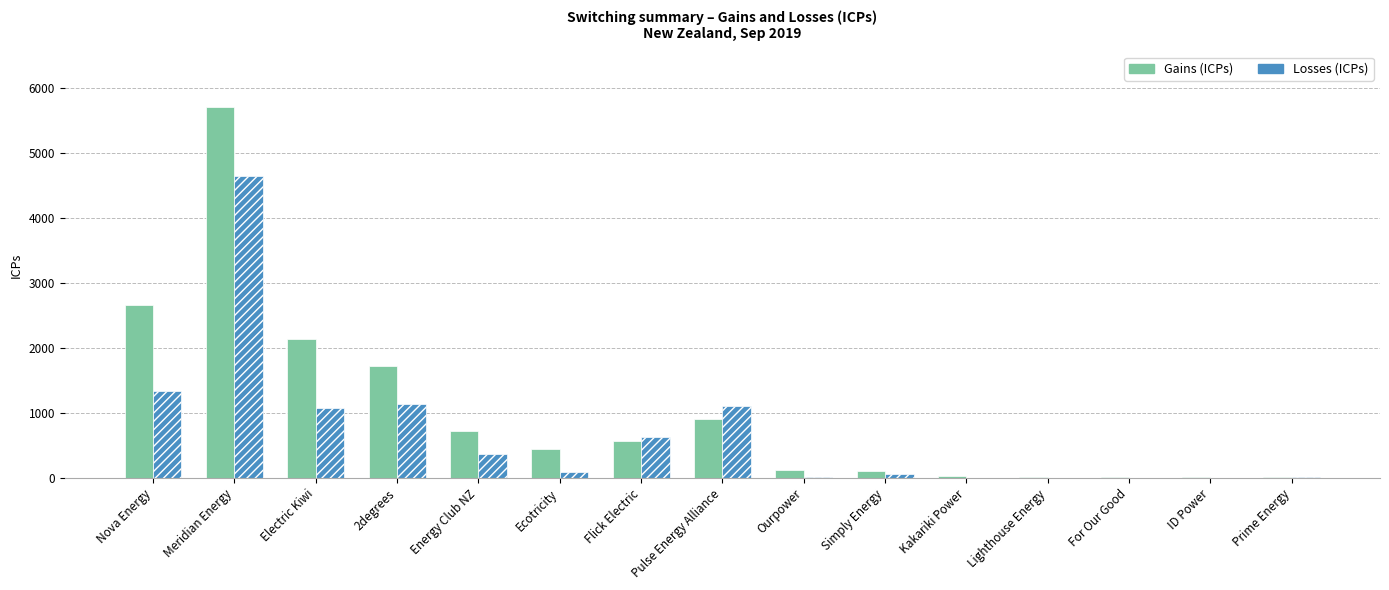

Are the bars horizontal?

No